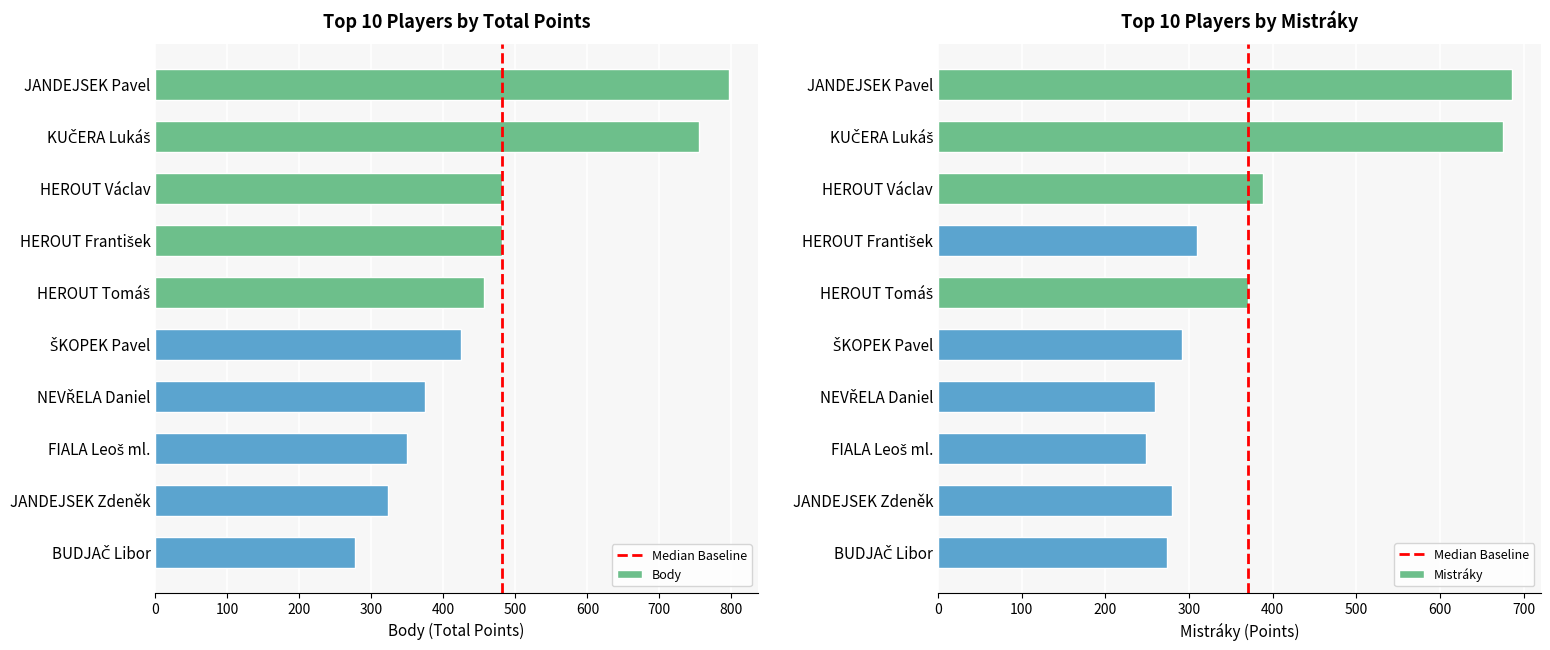

Is it true that Body equals 461 at KUČERA Lukáš?

False